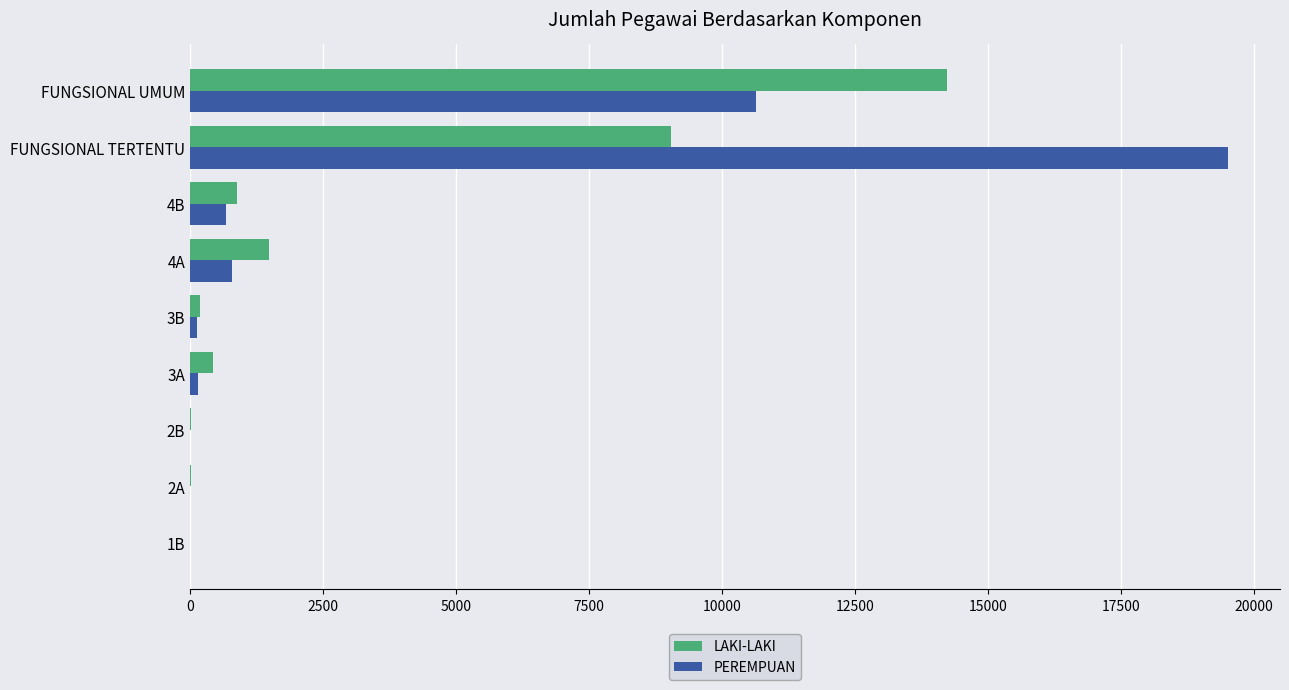

Where is LAKI-LAKI nearest to the value 7115?

FUNGSIONAL TERTENTU